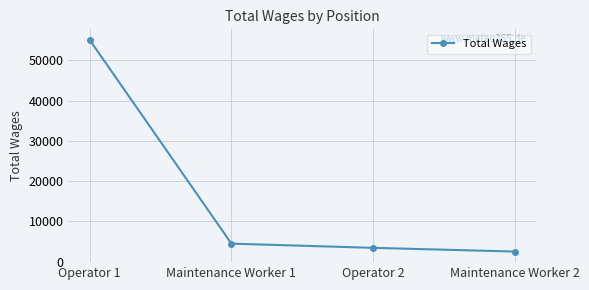

At which category does the chart reach its minimum across all series?

Maintenance Worker 2